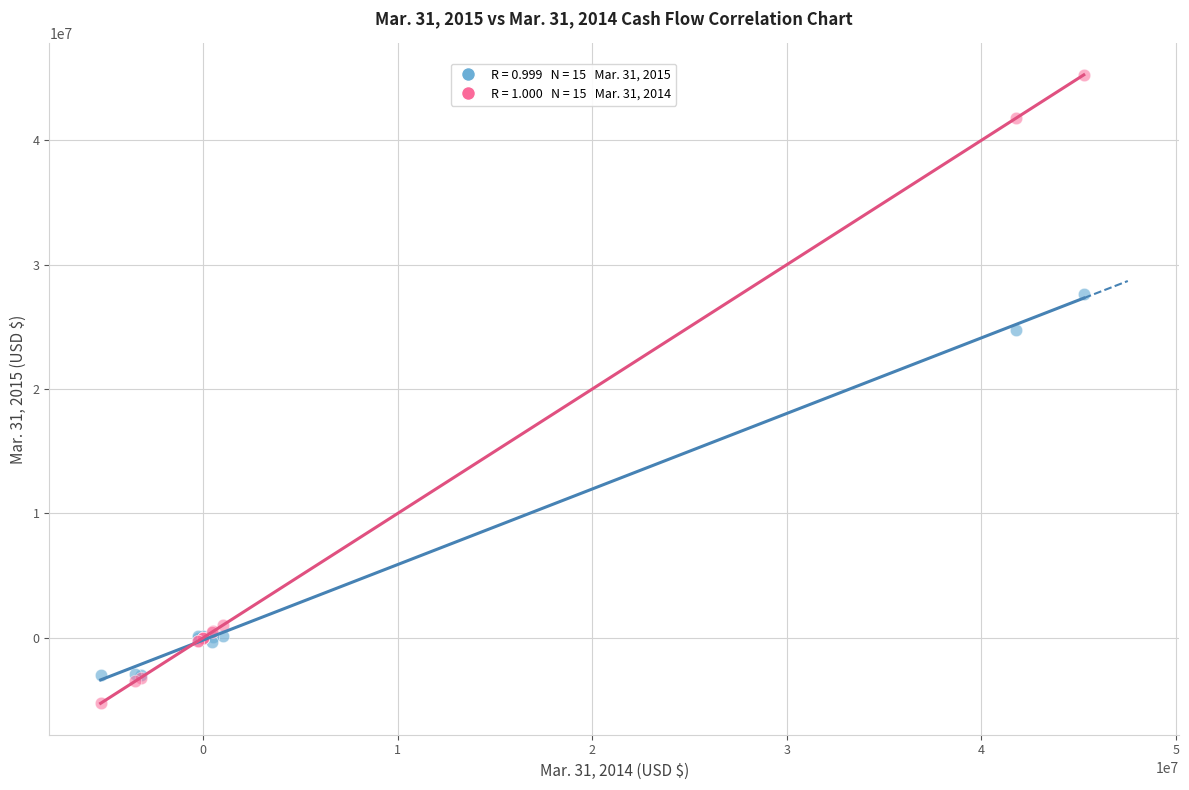

Across all series, what Y value is closest to 19998271?

24764456